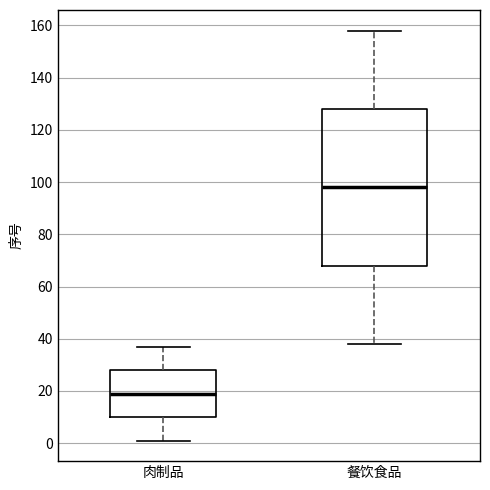

Reading left to right, read every box against the y-axis: the position of its median line, the range the box covers, and the ends of its whiskers. The values are not printed on the chart, so give them approximately, as read against the axis.

肉制品: median 20, box 10 to 28, whiskers 2 to 38
餐饮食品: median 98, box 68 to 128, whiskers 38 to 158